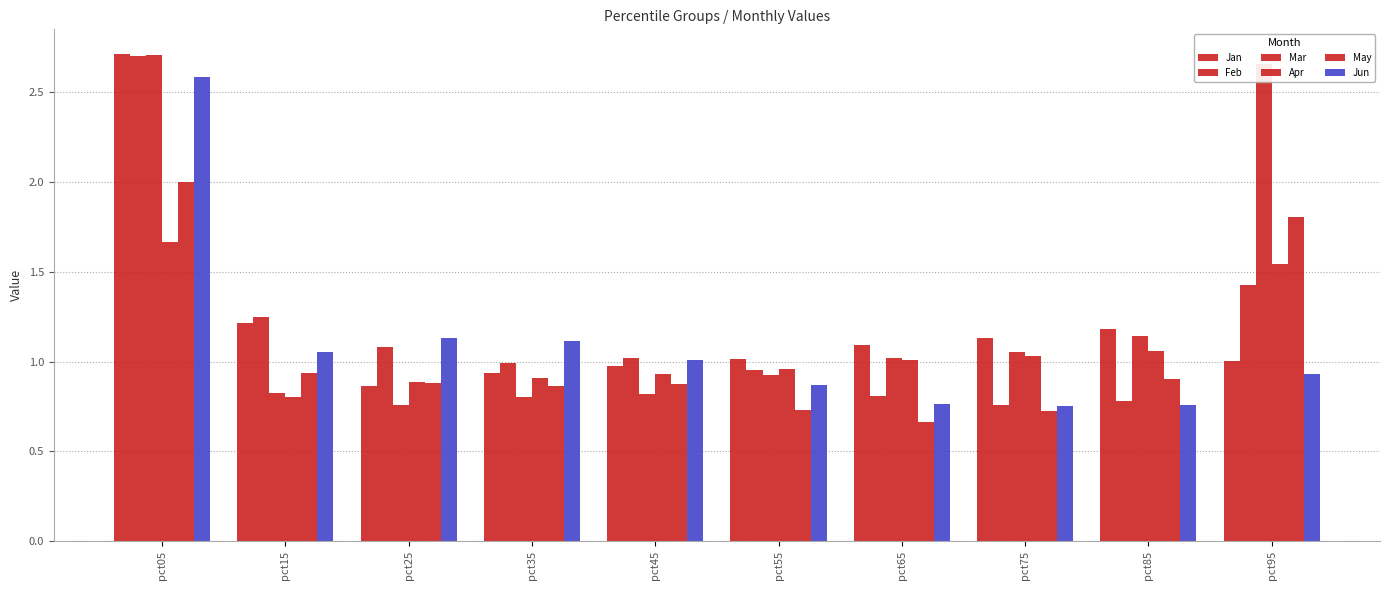

Which series has the widest spread of values?

Mar